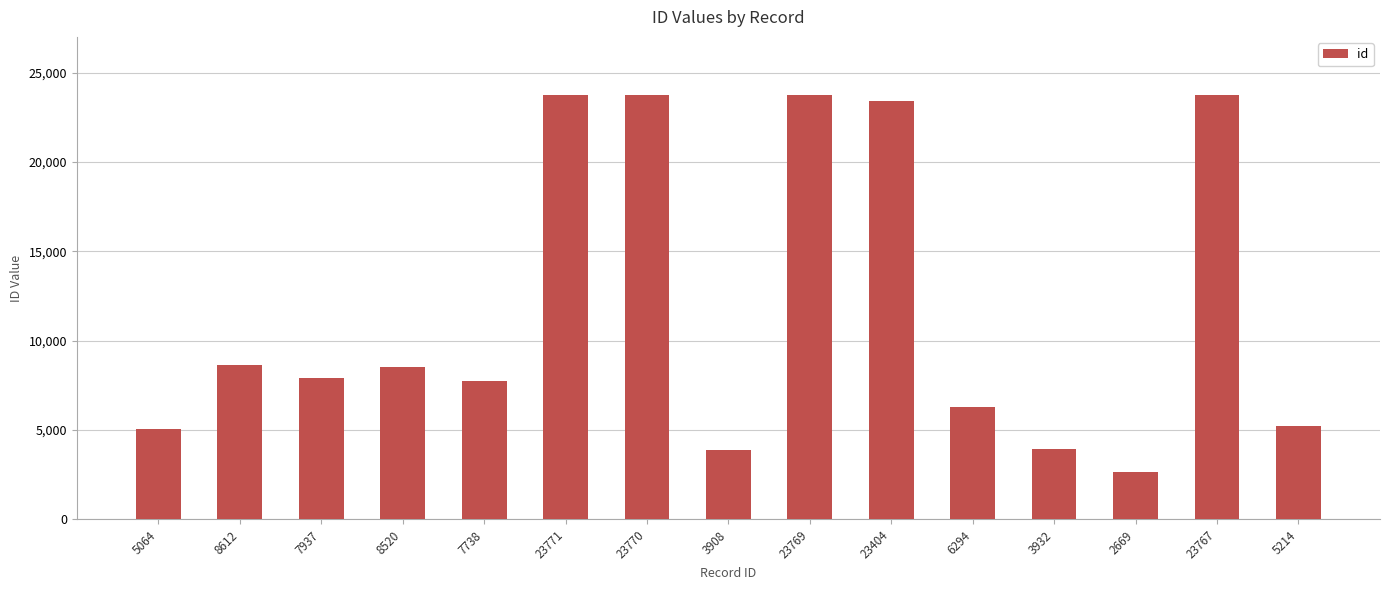

What is the average value?

11891